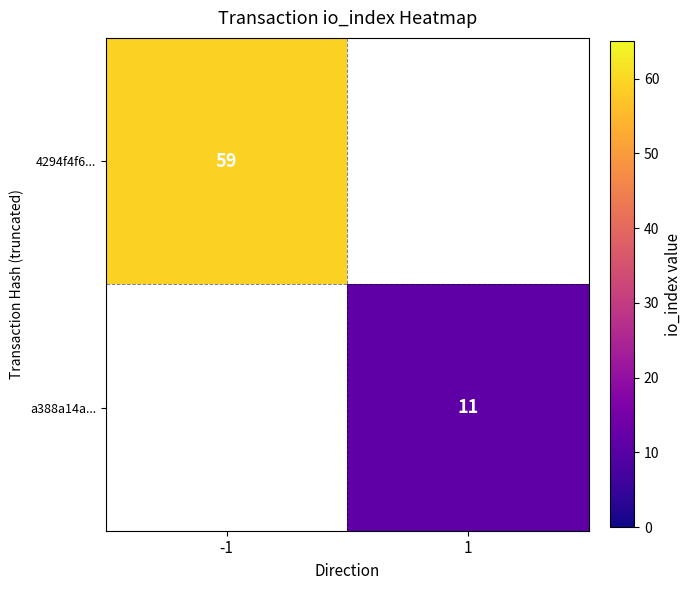

True or false: 4294f4f6... has a value of 90 at -1.

False